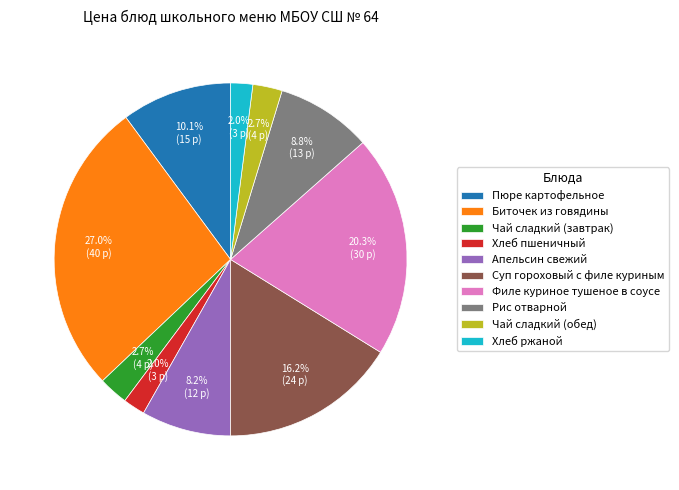

What percentage do Хлеб пшеничный and Чай сладкий (завтрак) together represent?

4.7%